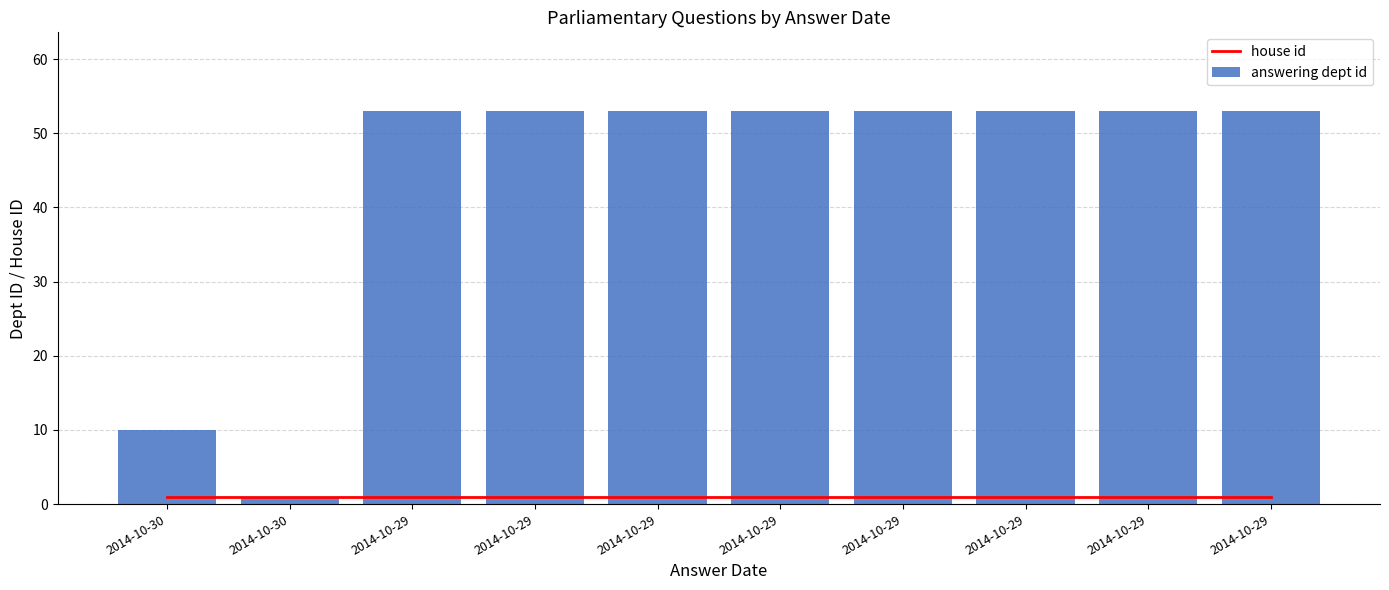

At 2014-10-29, list the series in order from smallest to largest.

house id, answering dept id